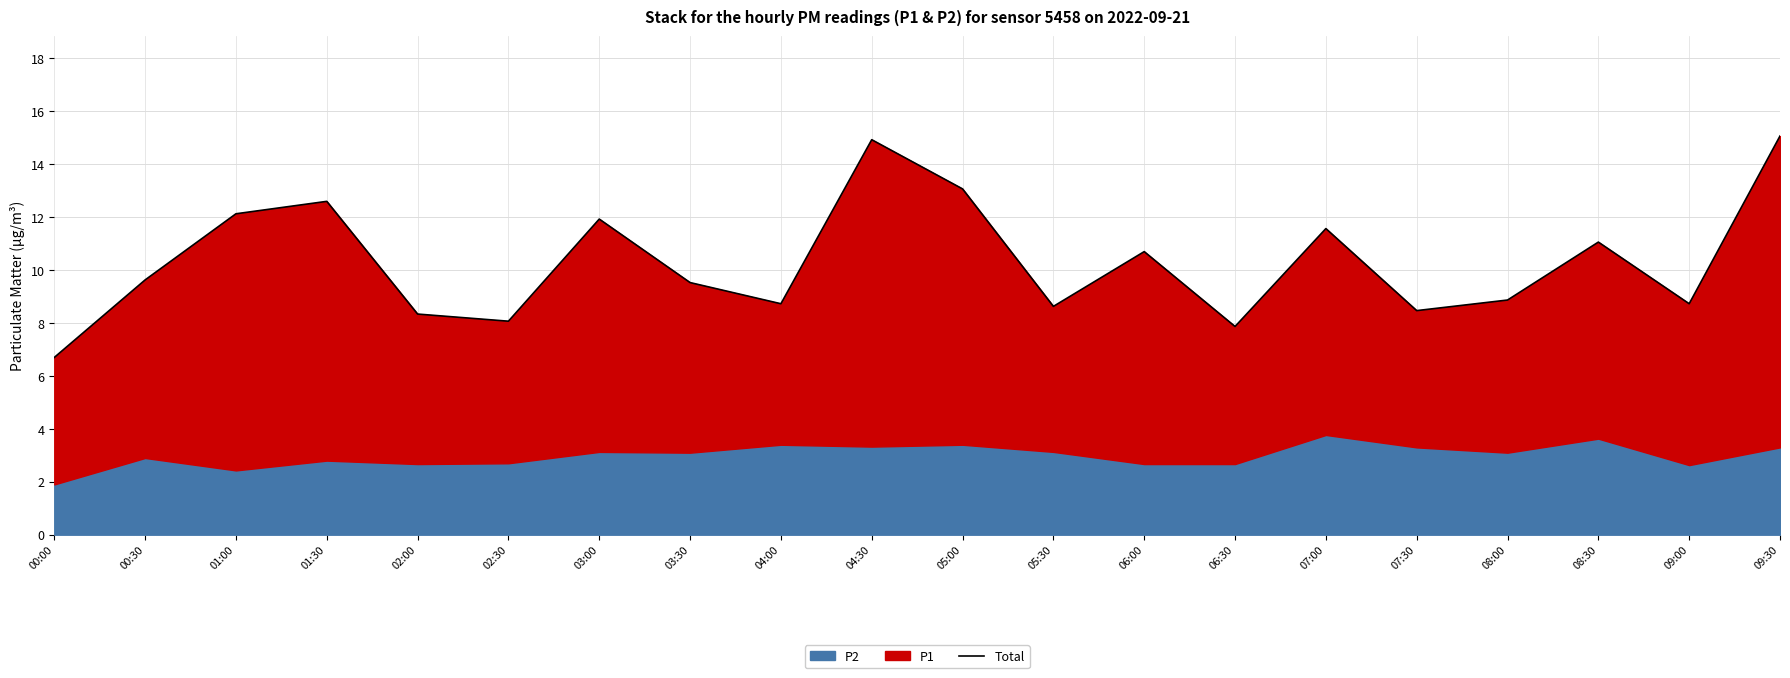

Which label corresponds to the largest value in the chart?

09:30